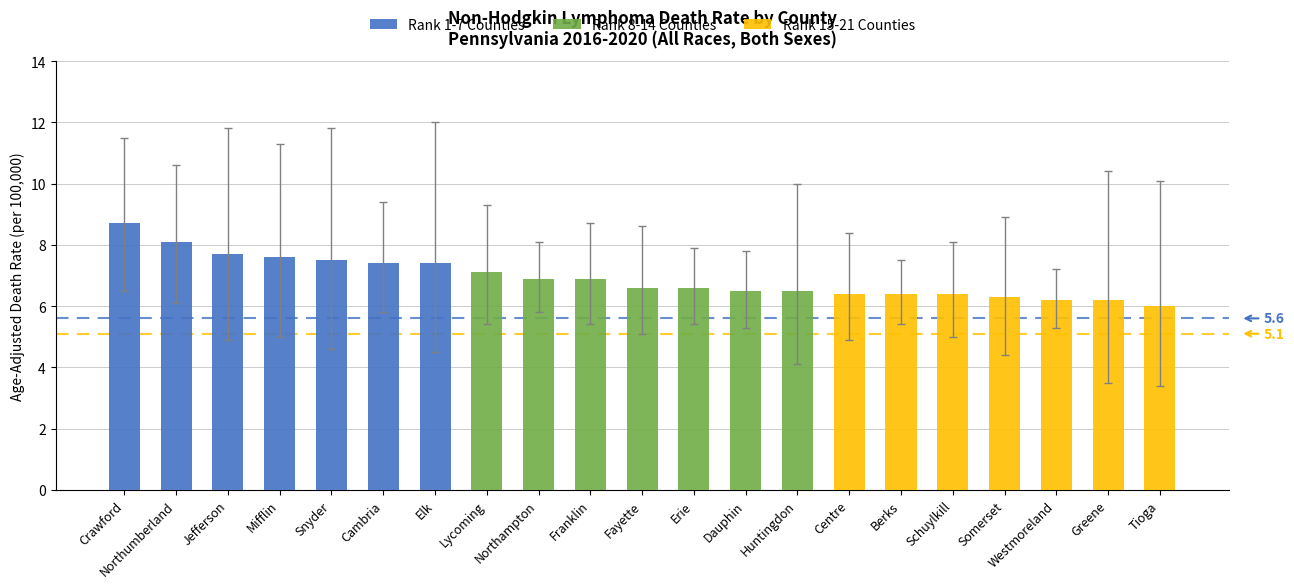

What is the difference between the Rank 8-14 Counties values at Lycoming and Dauphin?

0.6